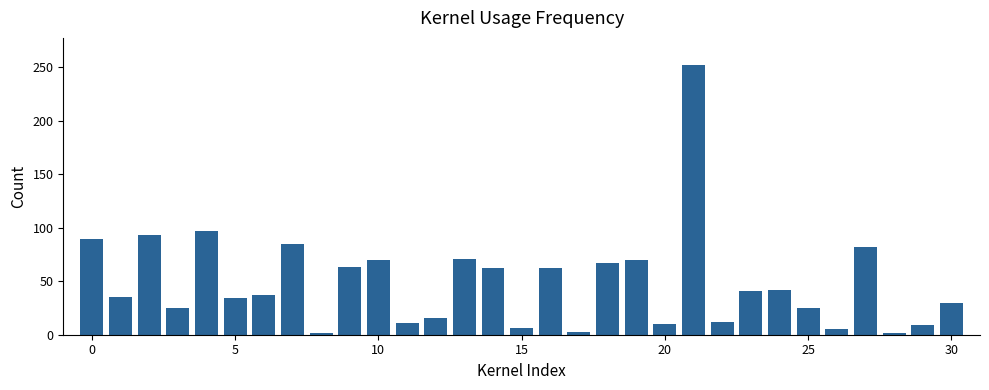

What is the greatest value displayed?

252